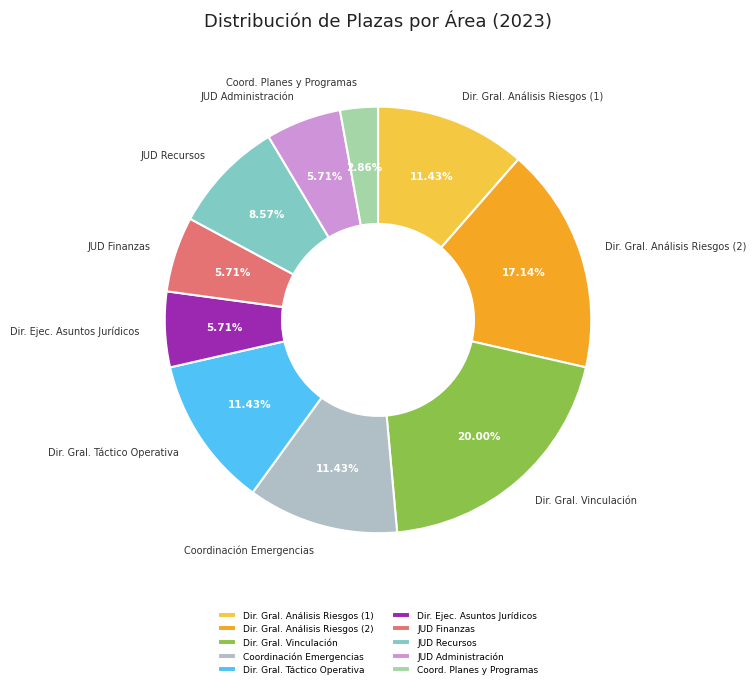

Do Dir. Gral. Táctico Operativa and JUD Administración together represent more than half of the pie?

No